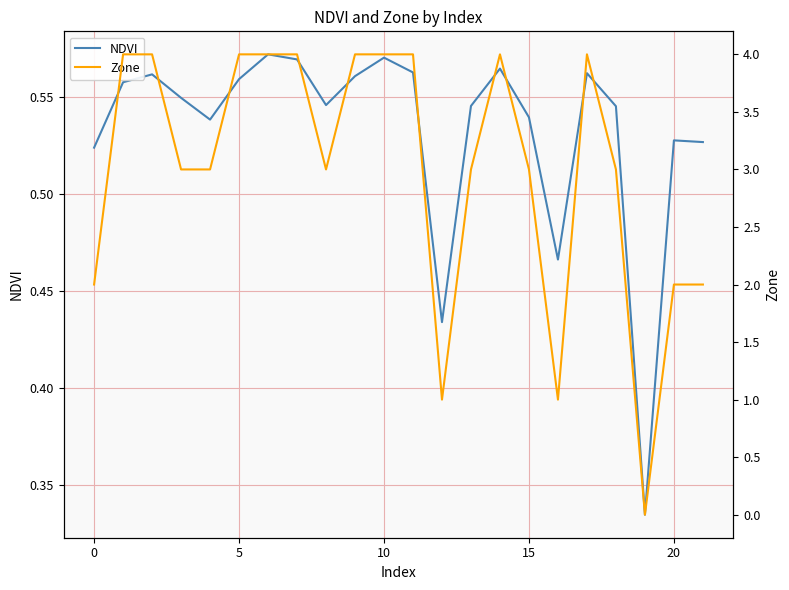

True or false: Zone and NDVI cross at least once.

True